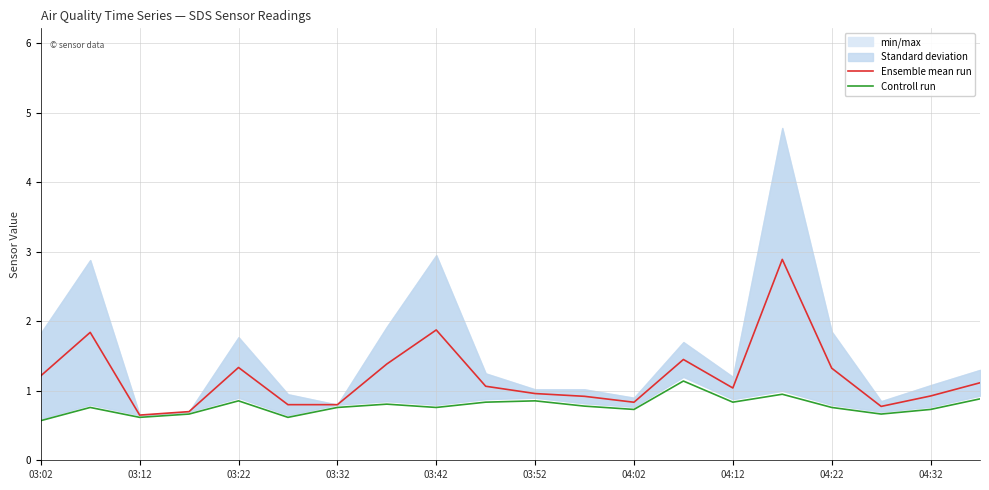

What is the highest value of the Controll run series?

1.1